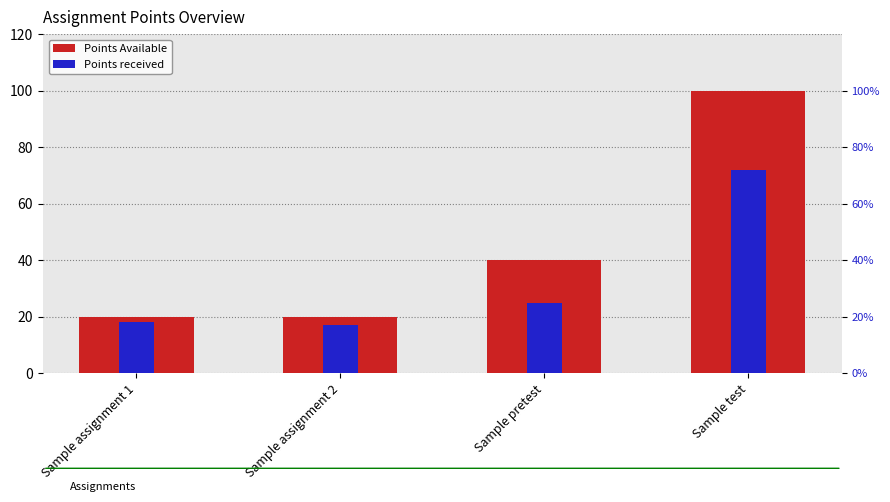

What is the difference between the maximum and minimum values in the Points Available series?

80